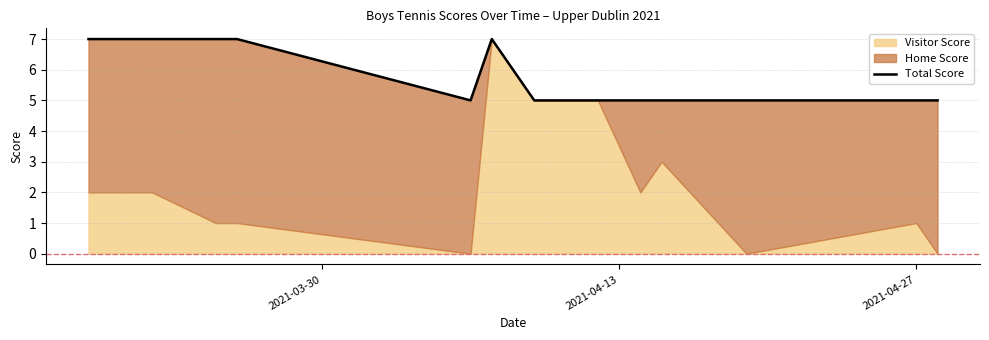

What is the difference between the maximum and second lowest values?

2